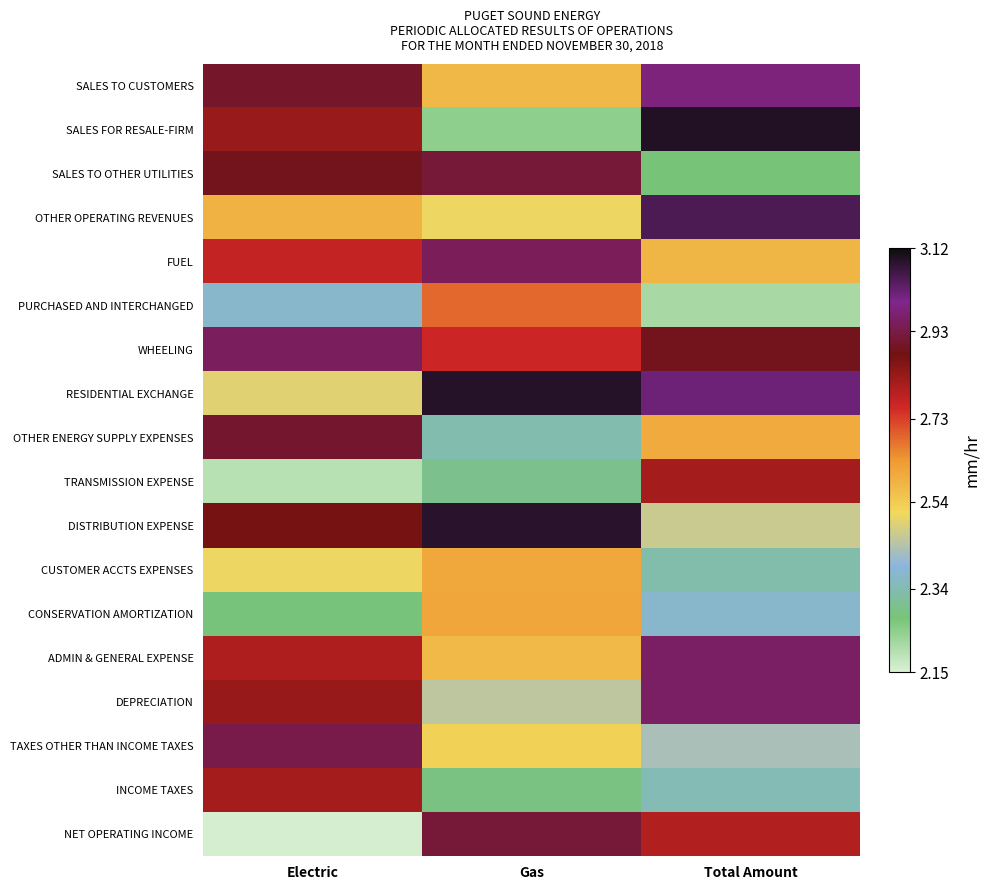

Reading left to right, extract all data points from this chart.

SALES TO CUSTOMERS: Electric=2.9	Gas=2.6	Total Amount=3.0
SALES FOR RESALE-FIRM: Electric=2.8	Gas=2.2	Total Amount=3.1
SALES TO OTHER UTILITIES: Electric=2.9	Gas=2.9	Total Amount=2.3
OTHER OPERATING REVENUES: Electric=2.6	Gas=2.5	Total Amount=3.0
FUEL: Electric=2.8	Gas=2.9	Total Amount=2.6
PURCHASED AND INTERCHANGED: Electric=2.4	Gas=2.7	Total Amount=2.2
WHEELING: Electric=3.0	Gas=2.8	Total Amount=2.9
RESIDENTIAL EXCHANGE: Electric=2.5	Gas=3.1	Total Amount=3.0
OTHER ENERGY SUPPLY EXPENSES: Electric=2.9	Gas=2.3	Total Amount=2.6
TRANSMISSION EXPENSE: Electric=2.2	Gas=2.3	Total Amount=2.8
DISTRIBUTION EXPENSE: Electric=2.9	Gas=3.1	Total Amount=2.5
CUSTOMER ACCTS EXPENSES: Electric=2.5	Gas=2.6	Total Amount=2.3
CONSERVATION AMORTIZATION: Electric=2.3	Gas=2.6	Total Amount=2.4
ADMIN & GENERAL EXPENSE: Electric=2.8	Gas=2.6	Total Amount=3.0
DEPRECIATION: Electric=2.8	Gas=2.5	Total Amount=3.0
TAXES OTHER THAN INCOME TAXES: Electric=2.9	Gas=2.5	Total Amount=2.4
INCOME TAXES: Electric=2.8	Gas=2.3	Total Amount=2.3
NET OPERATING INCOME: Electric=2.2	Gas=2.9	Total Amount=2.8